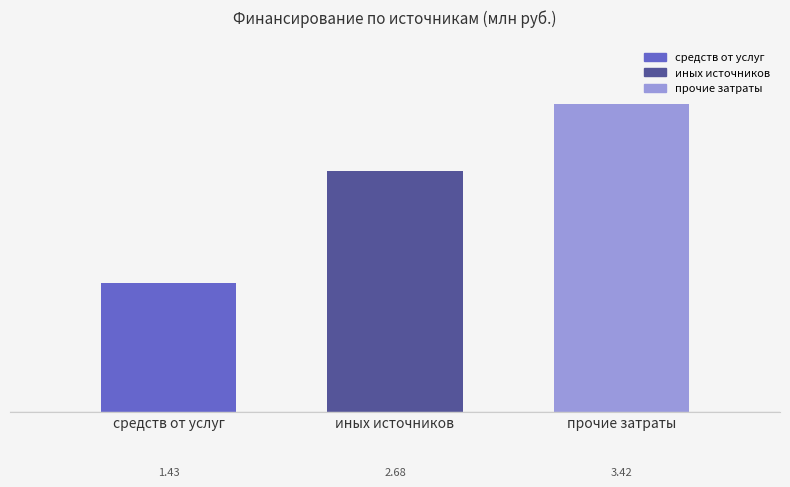

Which label corresponds to the largest value in the chart?

прочие затраты